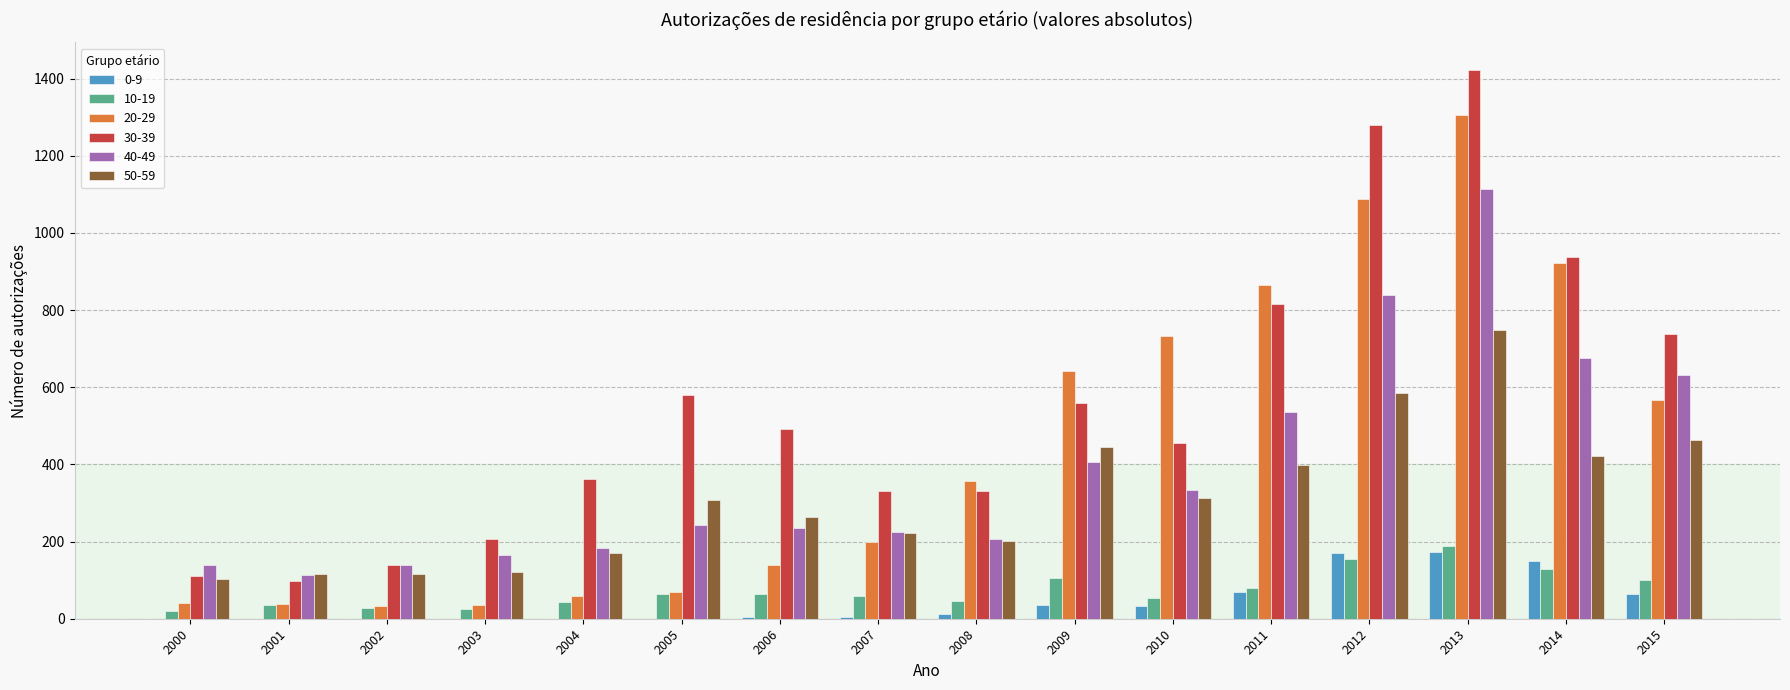

True or false: 20-29 has a value of 923 at 2014.

True